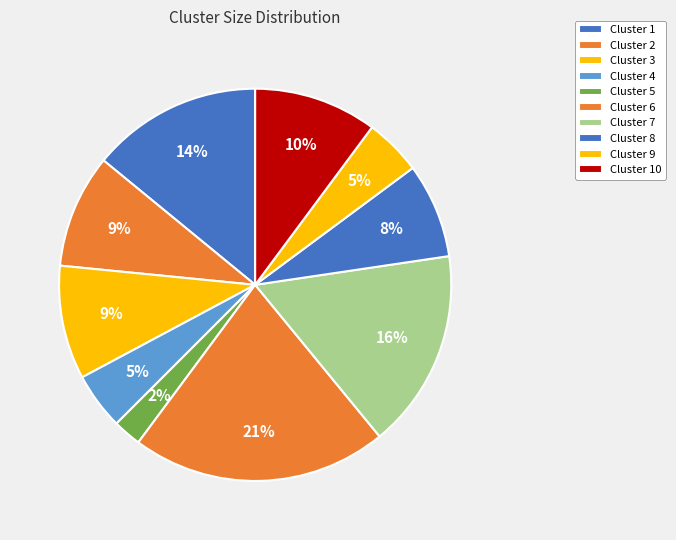

To the nearest percent, what portion does Cluster 8 represent?

8%